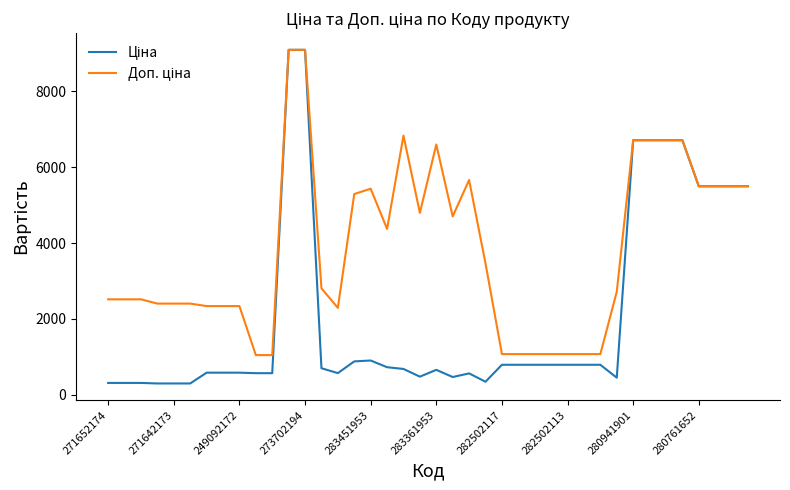

Does the chart display data point markers on the line(s)?

No